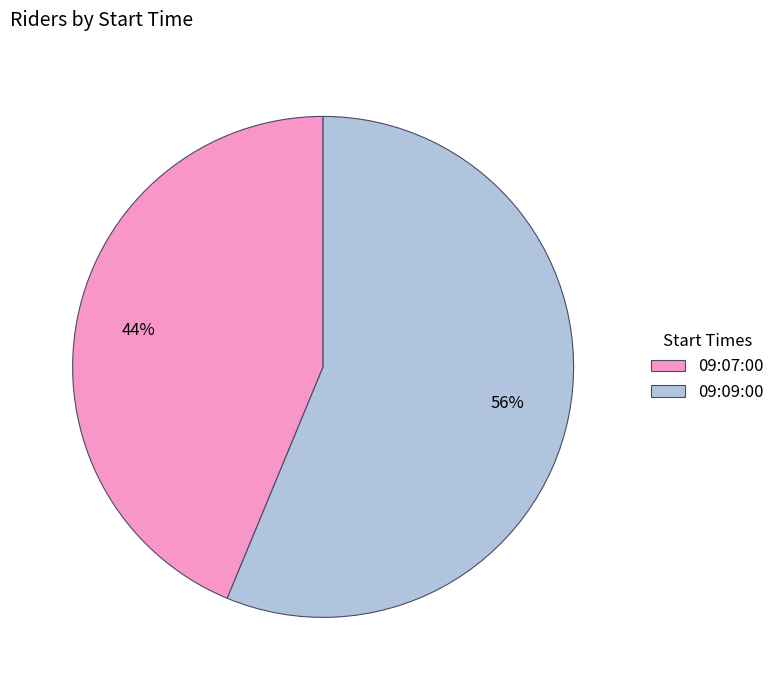

The 09:07:00 slice represents 57% of the pie. True or false?

False